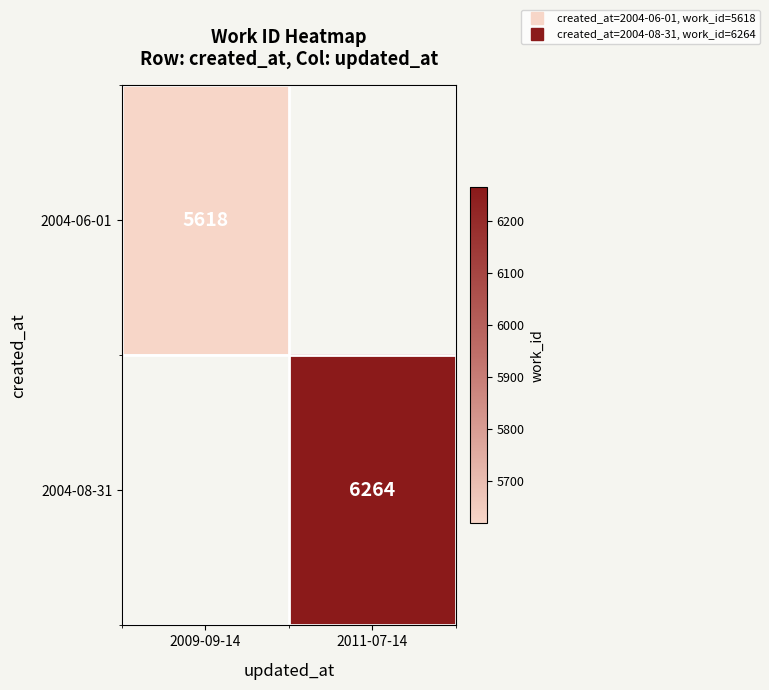

Rank the series by their maximum value, from lowest to highest.

2004-06-01, 2004-08-31